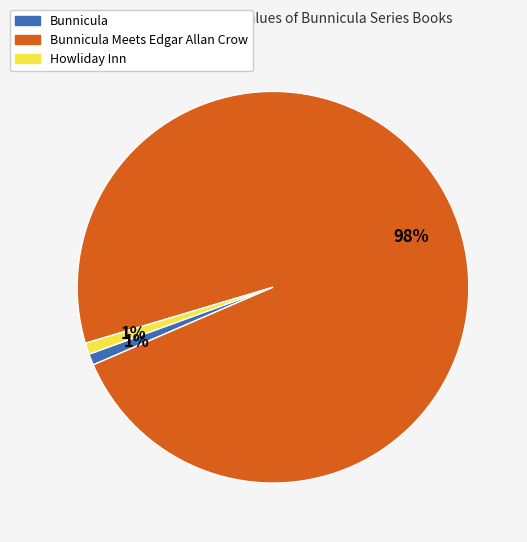

How many segments does this pie chart have?

3